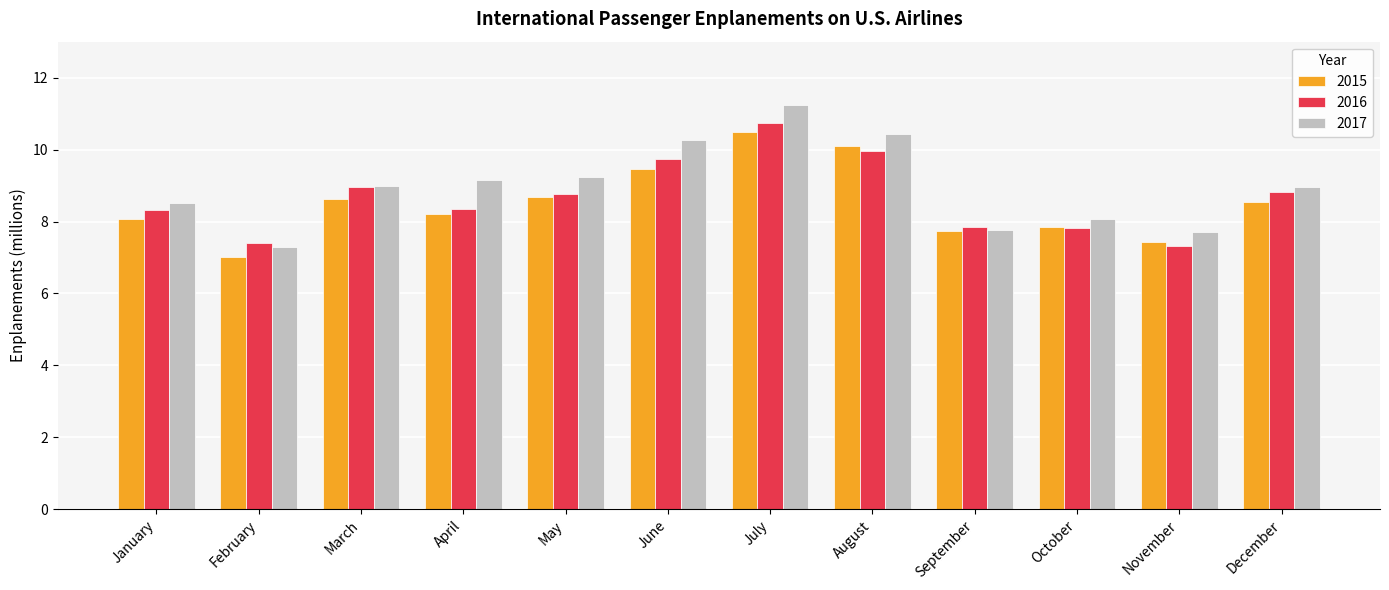

How many groups of bars are there?

12